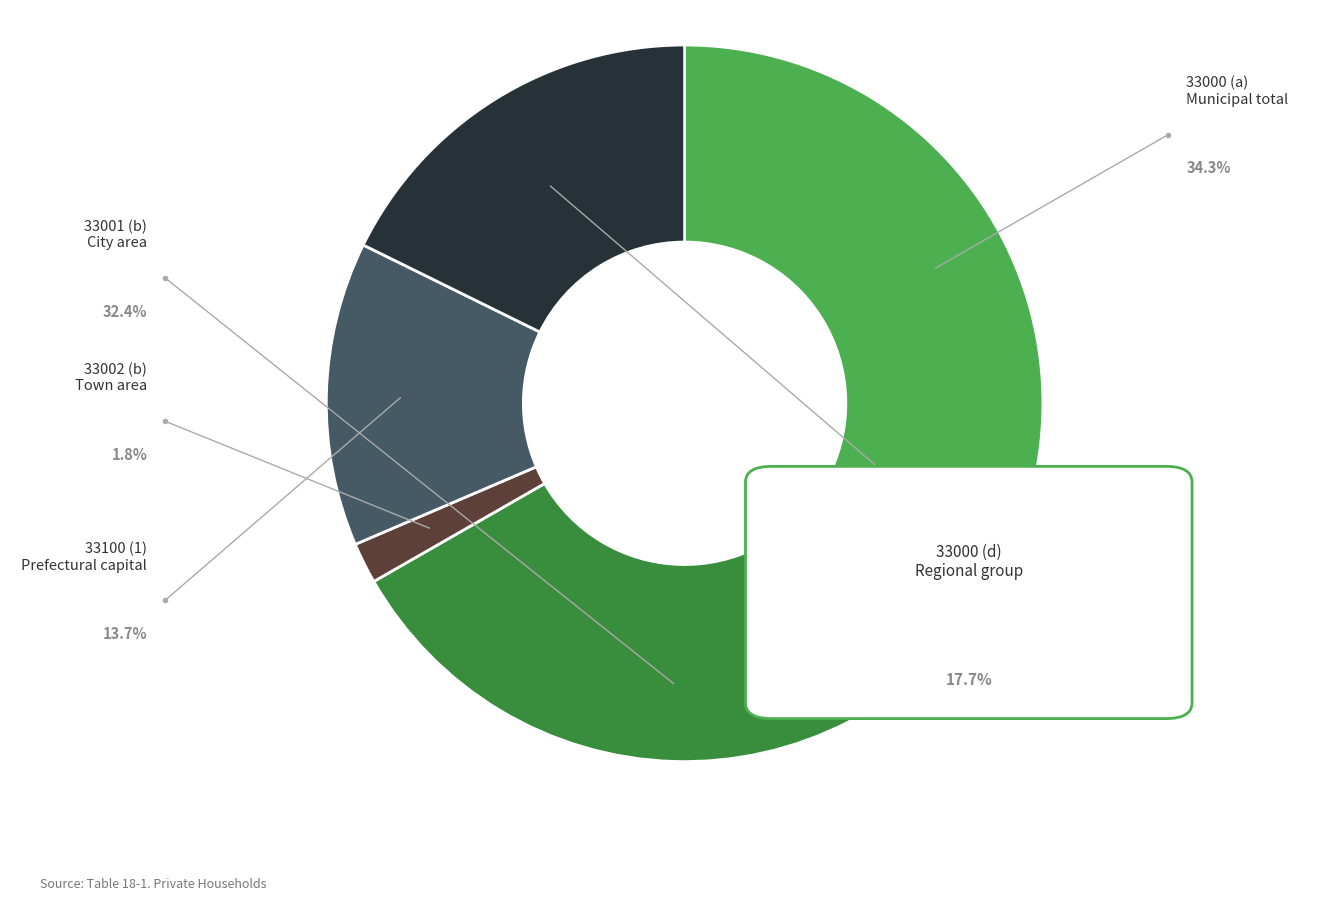

Which slice is the smallest?

33002 (b)